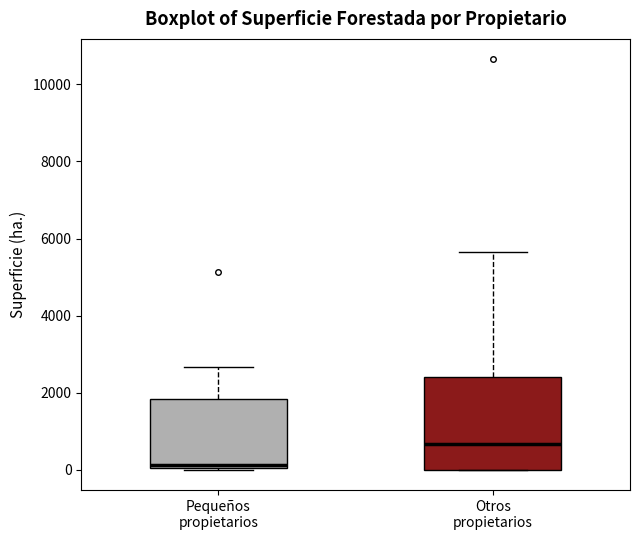

Reading left to right, read every box against the y-axis: the position of its median line, the range the box covers, and the ends of its whiskers. The values are not printed on the chart, so give them approximately, as read against the axis.

Pequeños propietarios: median 200, box 0 to 1800, whiskers 0 to 2600
Otros propietarios: median 600, box 0 to 2400, whiskers 0 to 5600